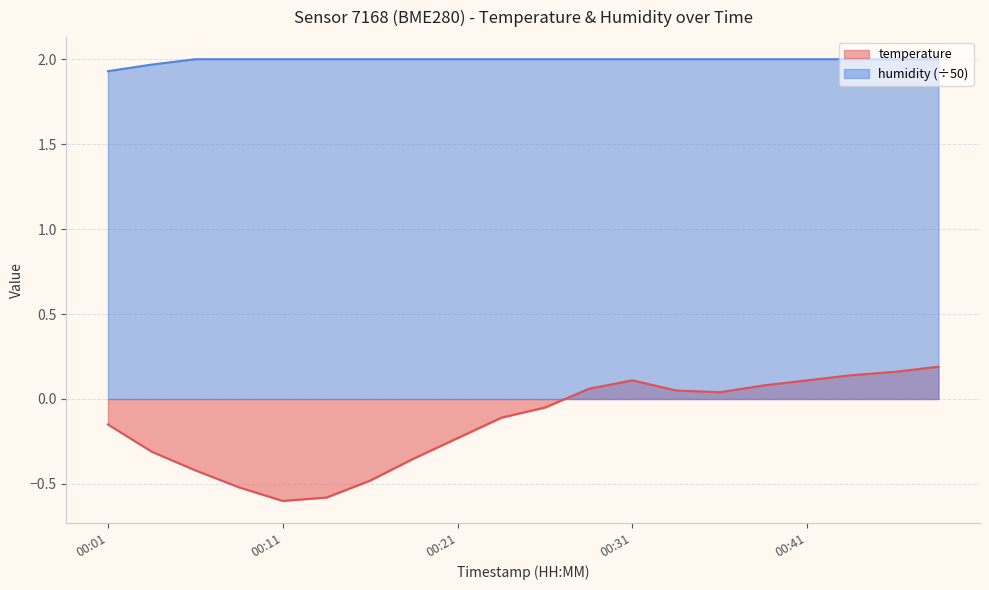

Which series has the largest total across all categories?

humidity (÷50)